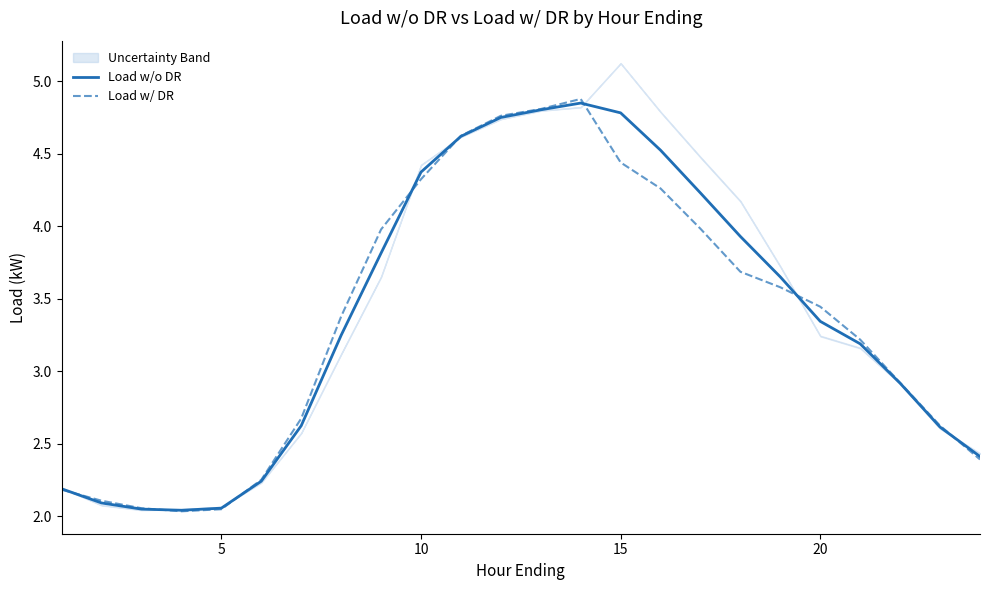

What is the difference between the maximum and second lowest values in the Load w/o DR series?

2.8